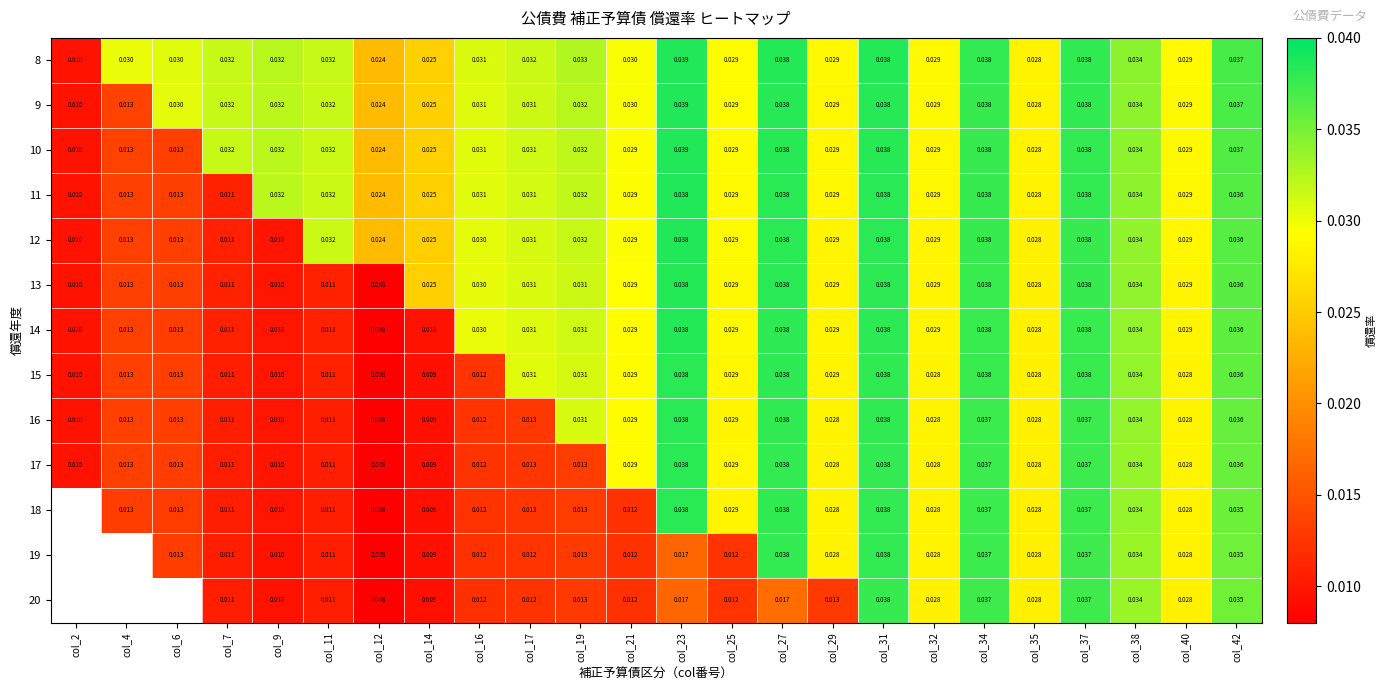

At which category does the chart reach its minimum across all series?

col_12